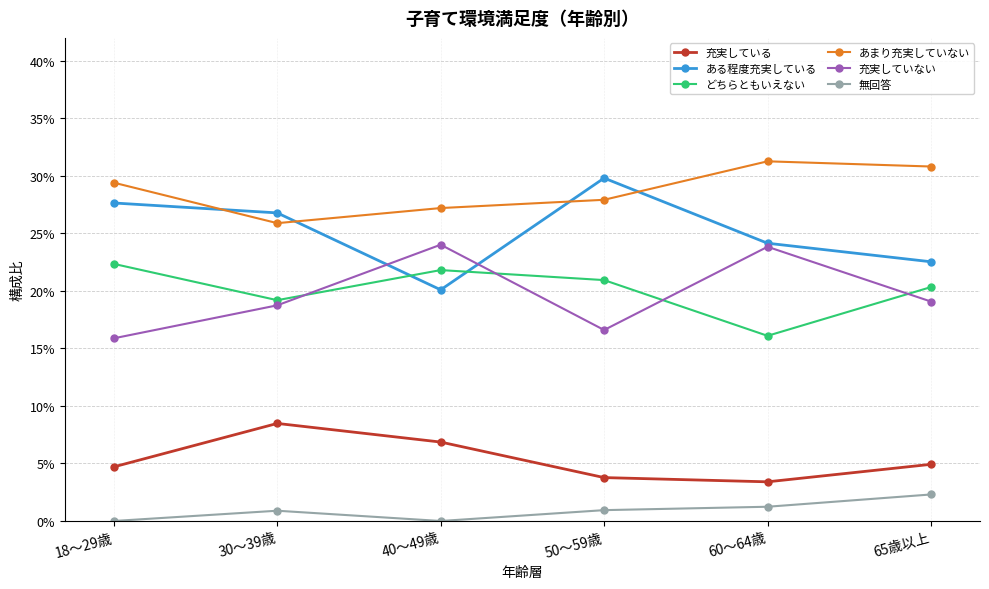

Is the value of どちらともいえない at 50～59歳 greater than the value of 無回答 at 40～49歳?

Yes